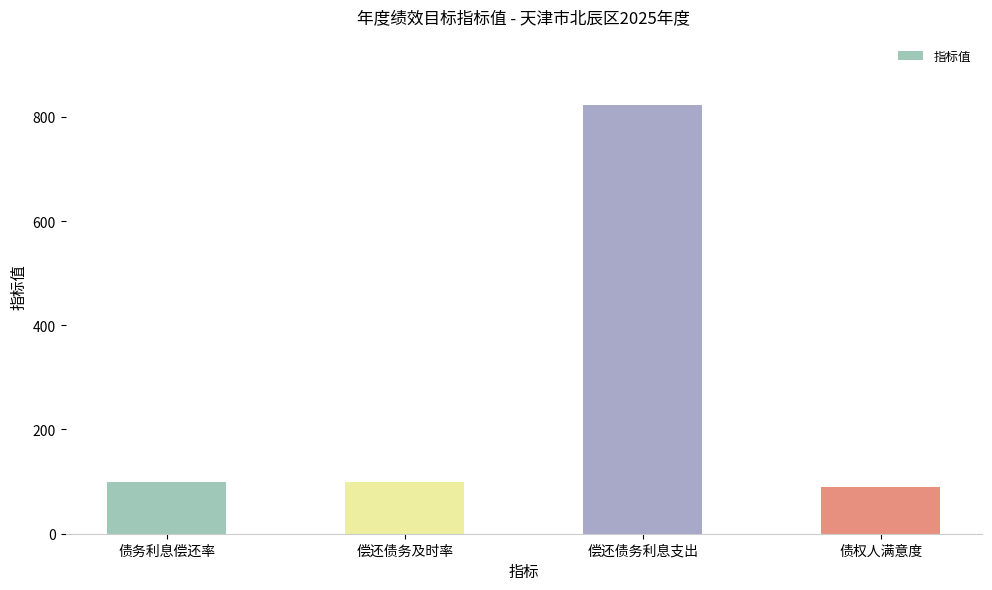

What is the difference between the maximum and second lowest values?

723.5